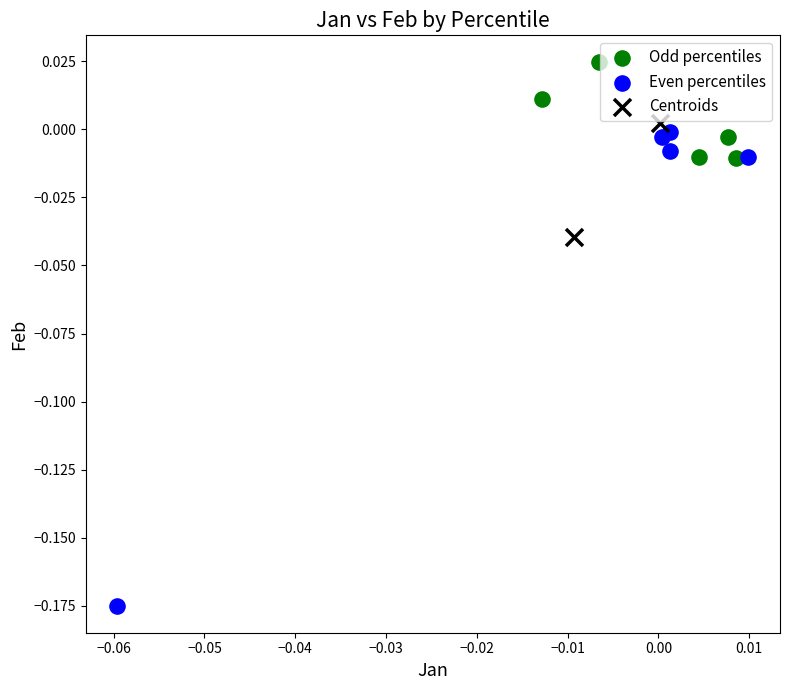

What are all the series names shown in the legend?

Odd percentiles, Even percentiles, Centroids